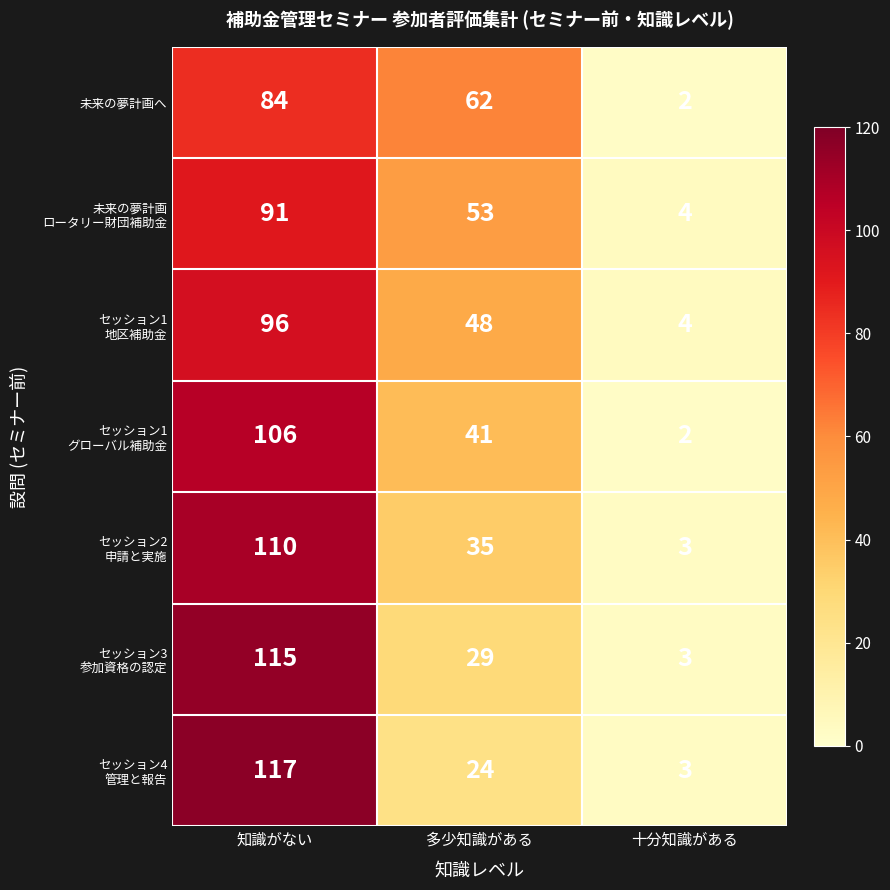

What is the difference between the highest and lowest values at 知識がない?

33